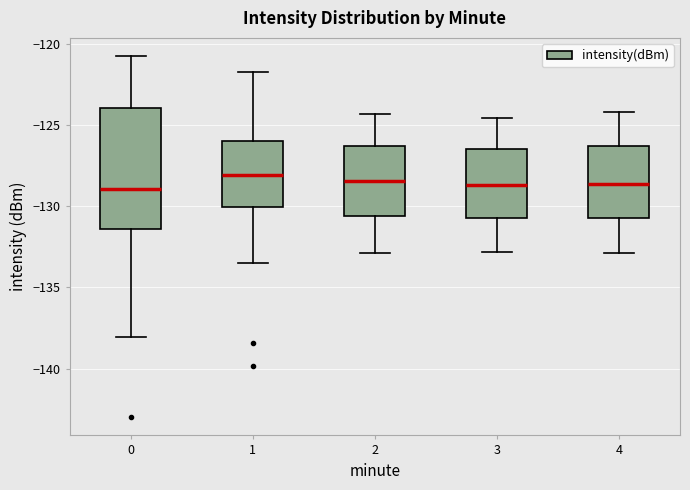

Comparing the boxes themselves (not the whiskers), which one is the tallest?

0